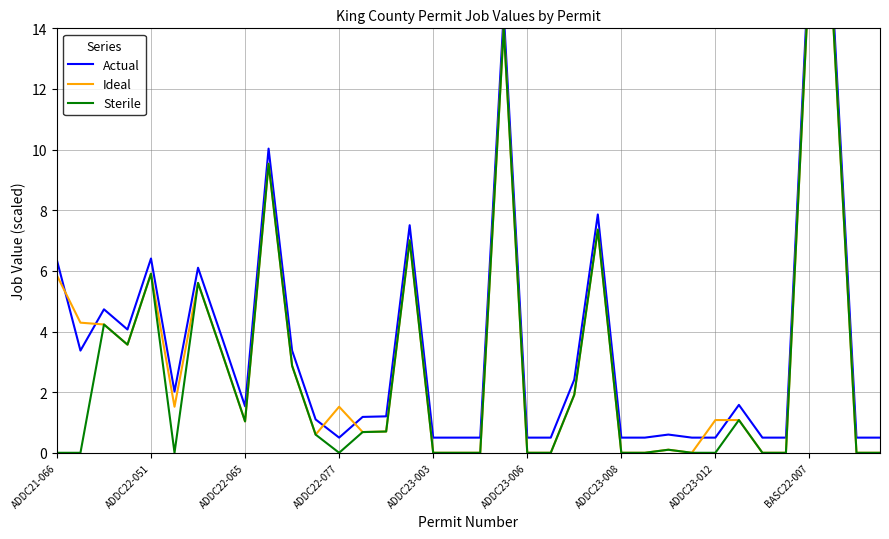

True or false: Sterile has more than 1 interior local peaks.

True